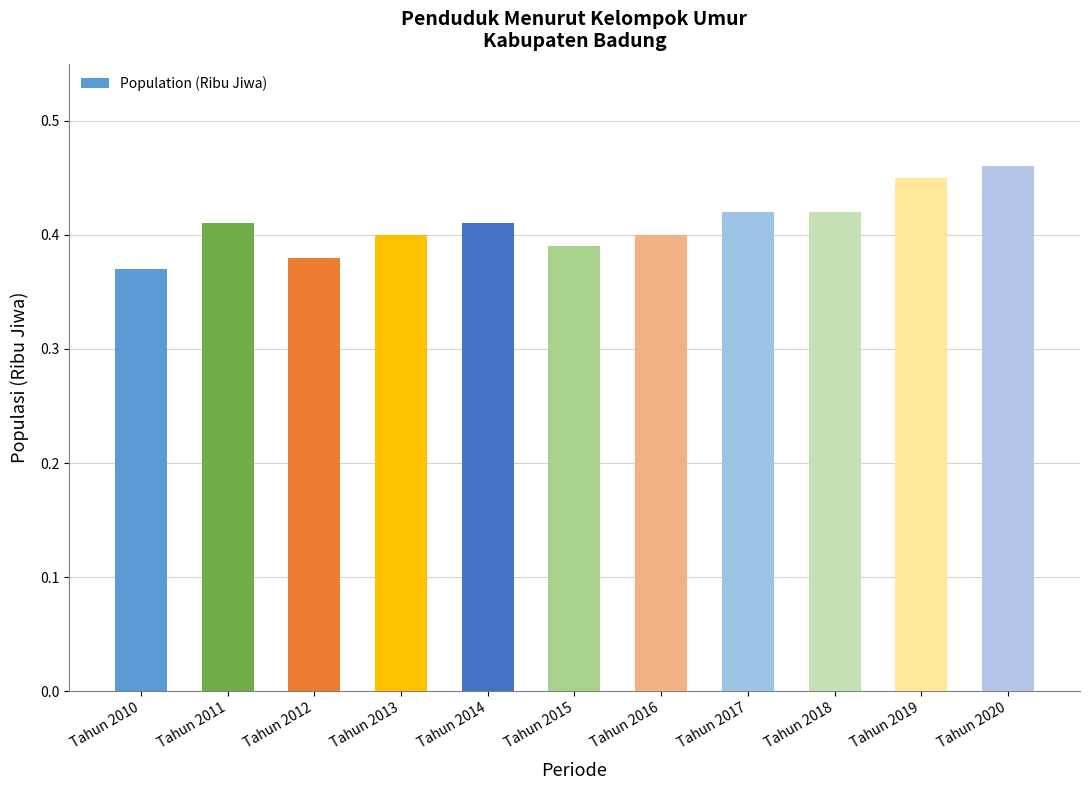

What is the sum of all values?

4.5